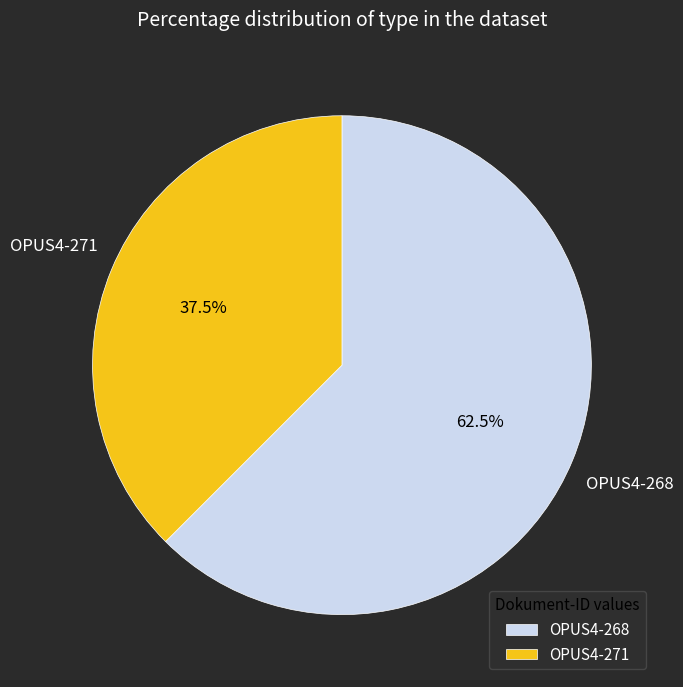

Rank the categories by value from lowest to highest.

OPUS4-271, OPUS4-268